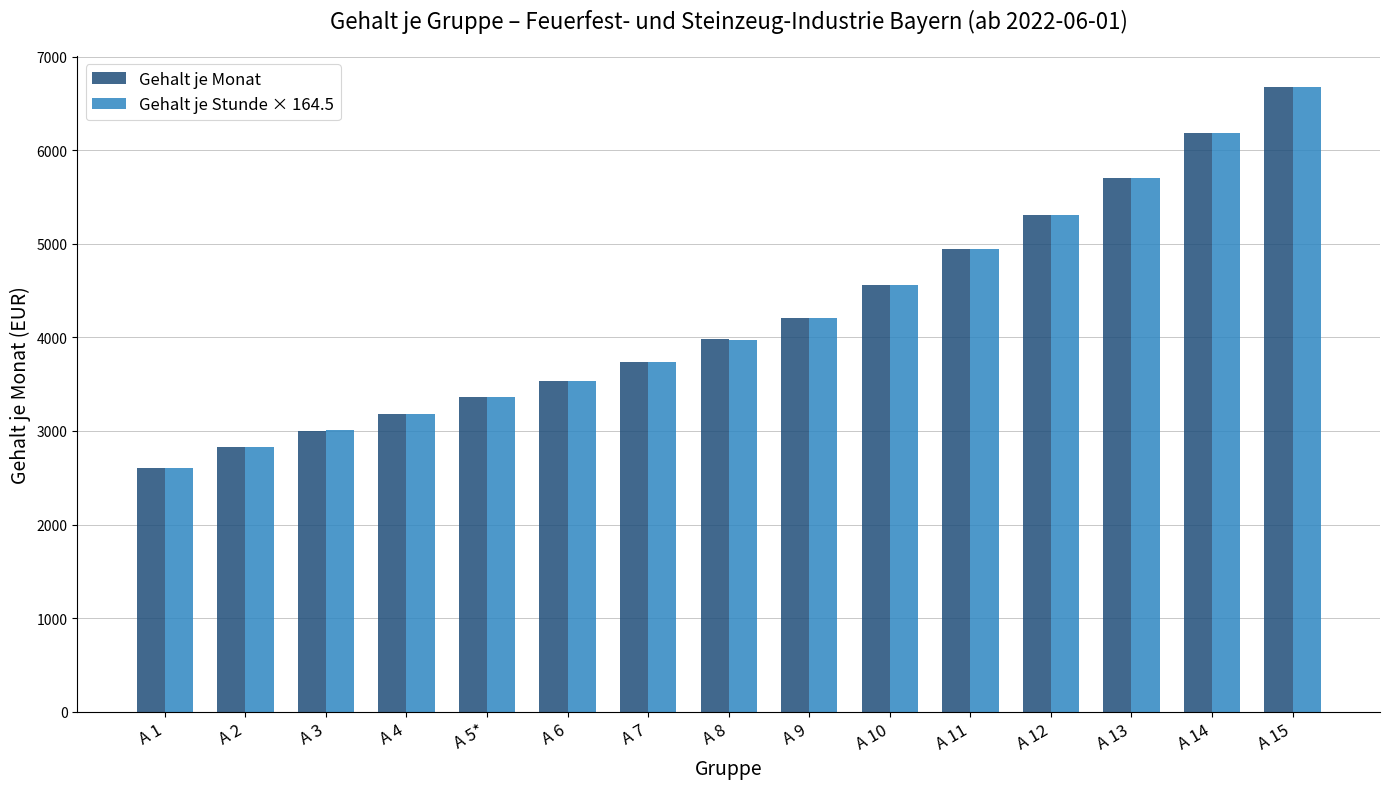

Reading left to right, transcribe all the data shown in this chart.

Gehalt je Monat: 2606.0	2829.0	3005.0	3183.0	3363.0	3535.0	3738.0	3978.0	4212.0	4564.0	4948.0	5304.0	5709.0	6182.0	6675.0
Gehalt je Stunde × 164.5: 2605.7	2829.4	3005.4	3183.1	3362.4	3535.1	3737.4	3977.6	4211.2	4563.2	4946.5	5303.5	5708.2	6180.3	6675.4